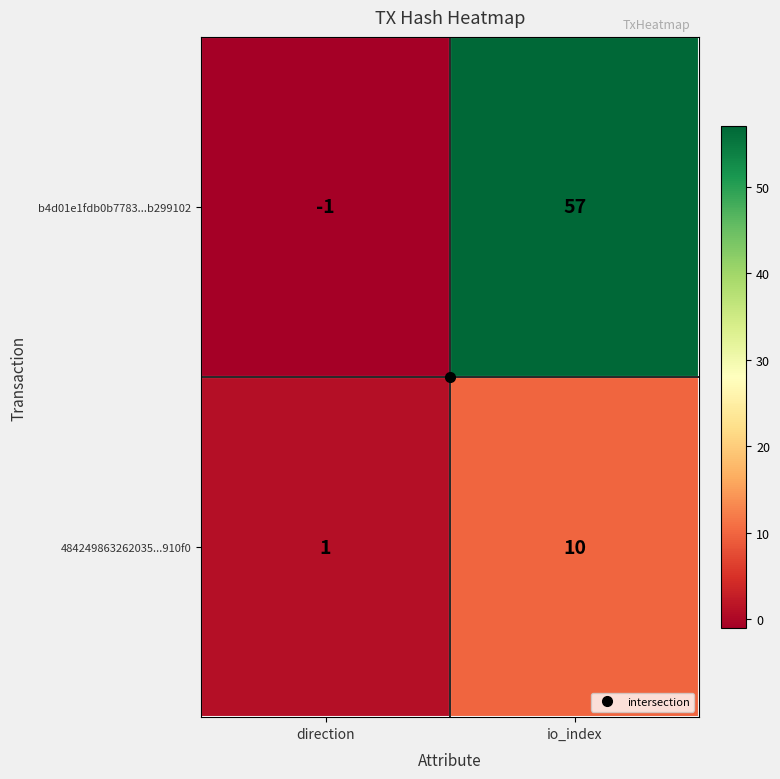

Which series changed the most between direction and io_index?

b4d01e1fdb0b7783...b299102